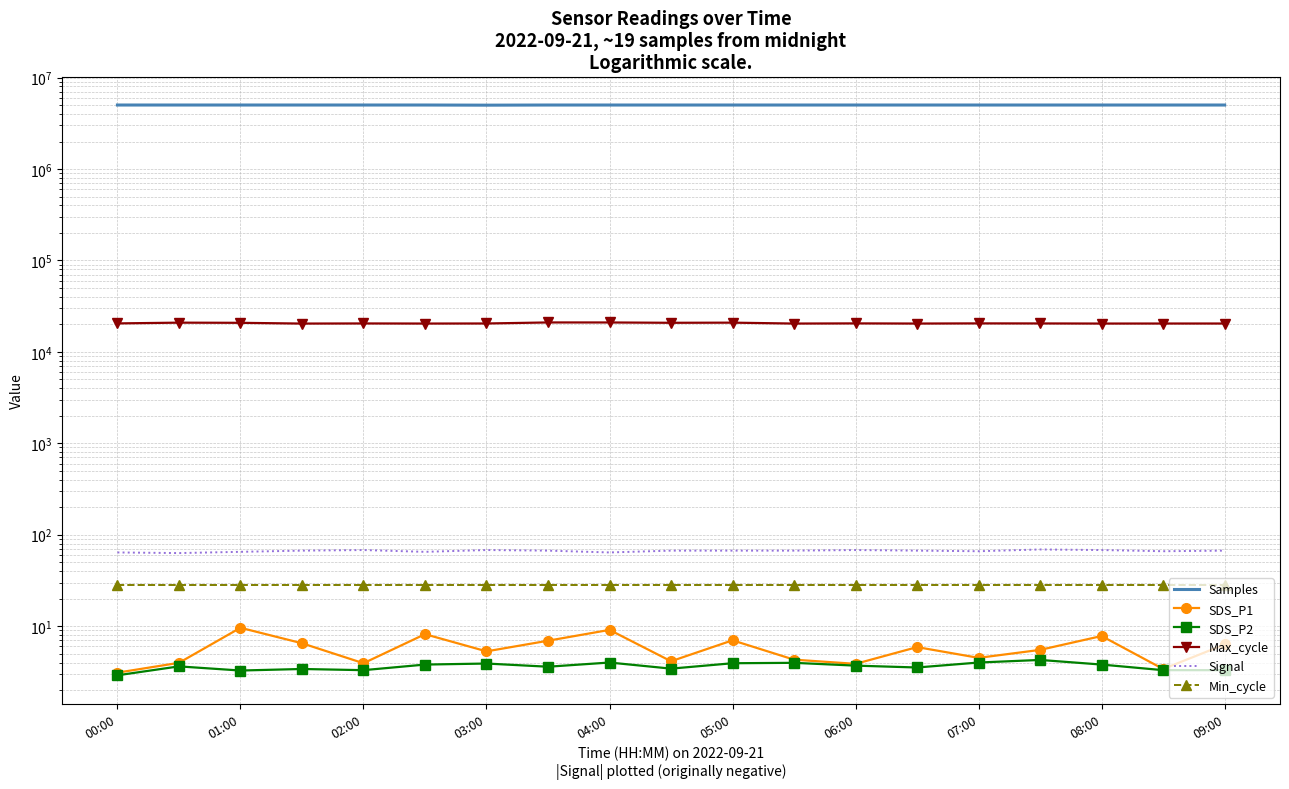

True or false: Max_cycle and SDS_P2 cross at least once.

False